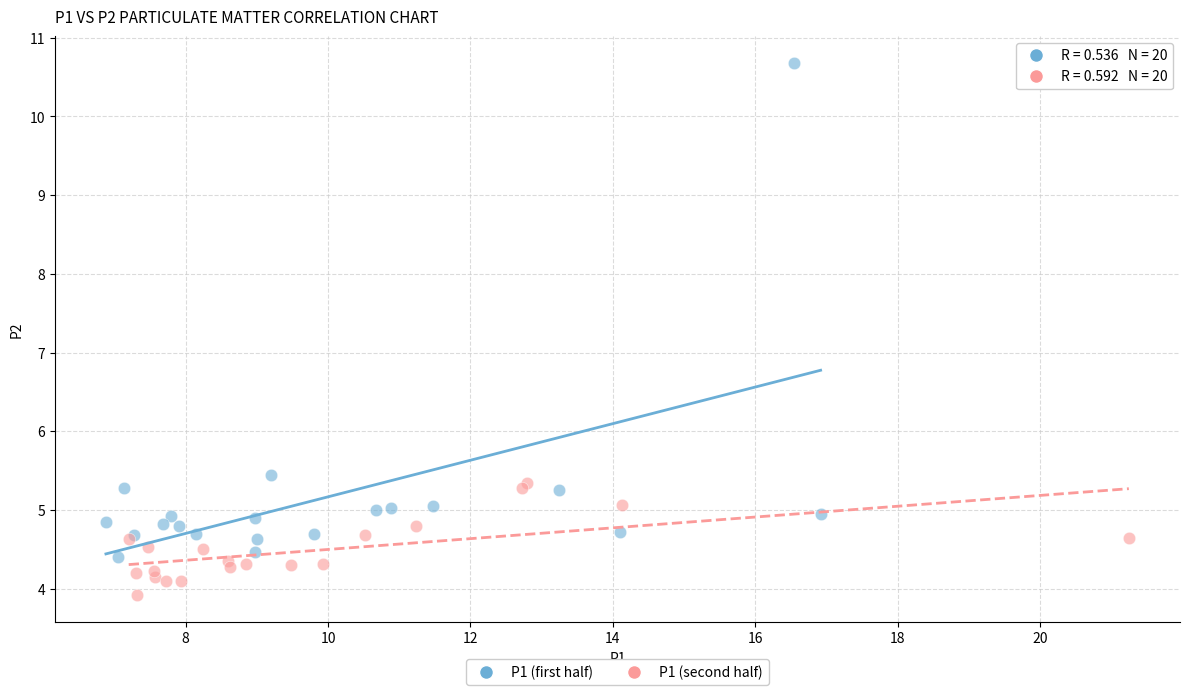

Which series has the widest spread of Y values?

P1 (first half)